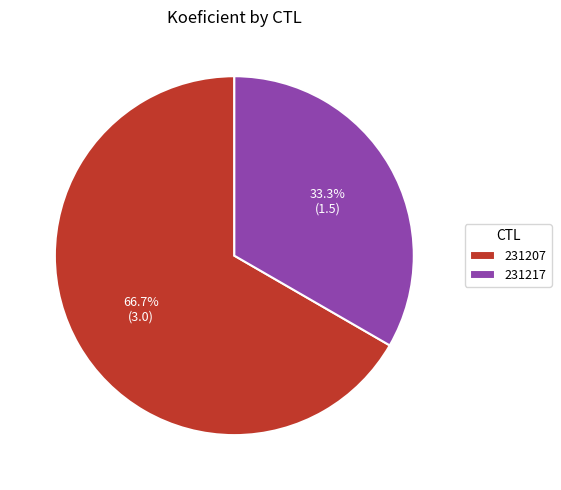

Rank the categories by value from lowest to highest.

231217, 231207